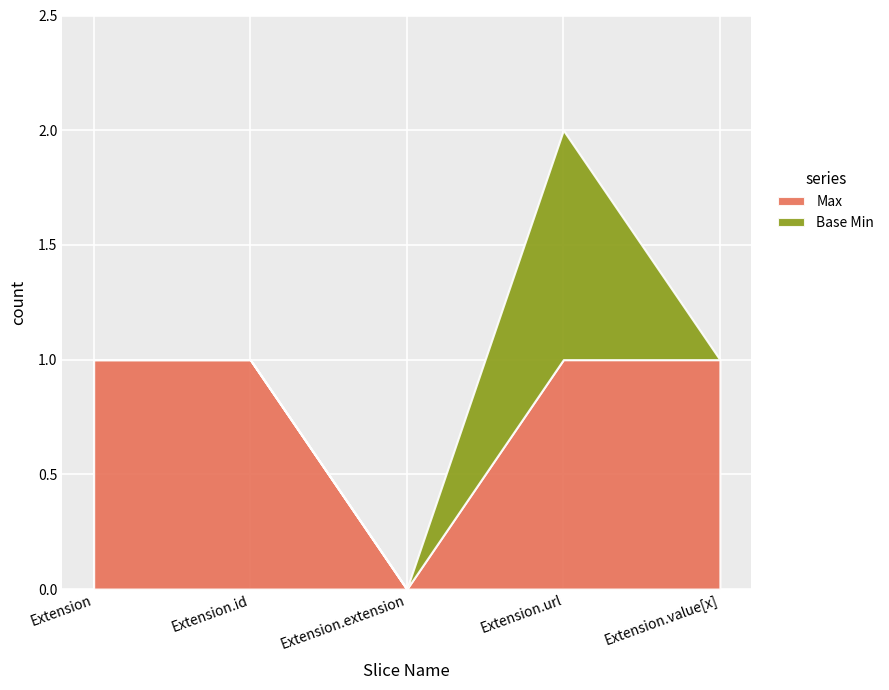

Between Extension and Extension.value[x], which series saw the biggest shift?

Max